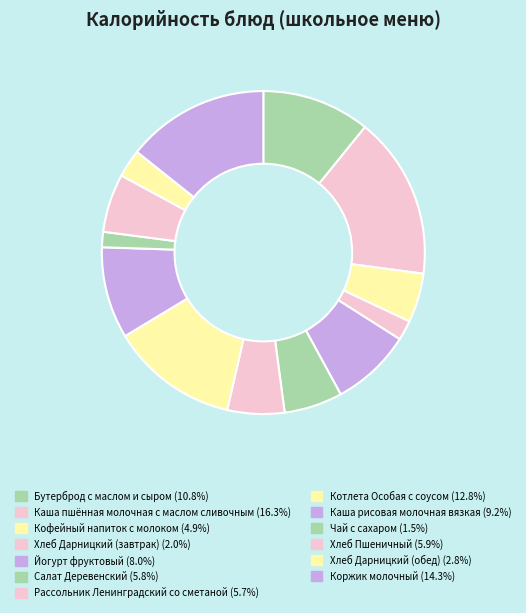

How many slices are in this pie chart?

13